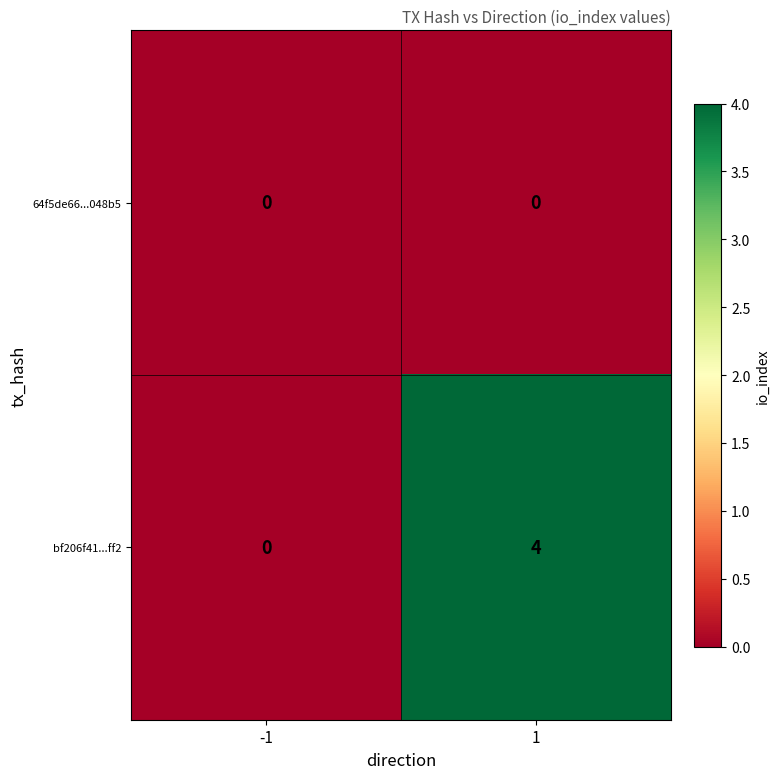

Rank the series by their maximum value, from highest to lowest.

bf206f41...ff2, 64f5de66...048b5